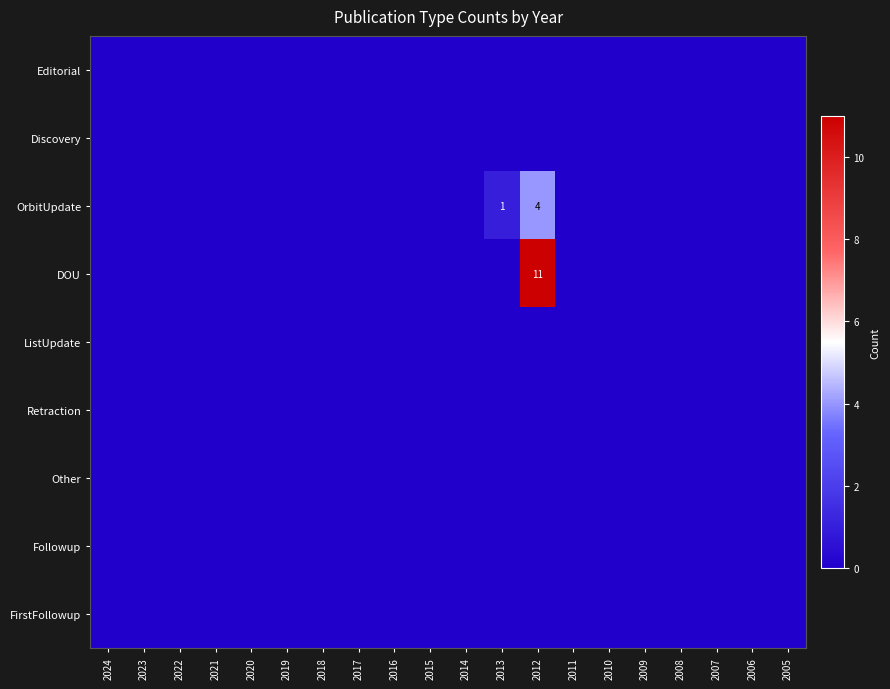

Between 2008 and 2006, which is larger?

2008